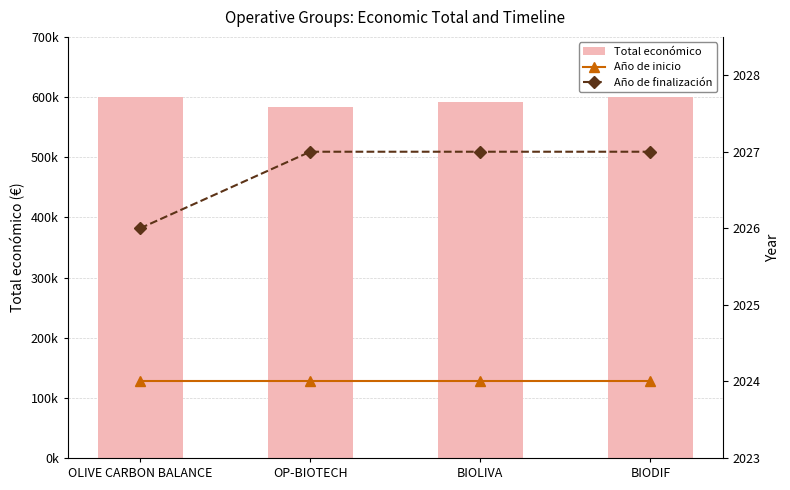

What is the spread (max minus min) of values at OP-BIOTECH?

581199